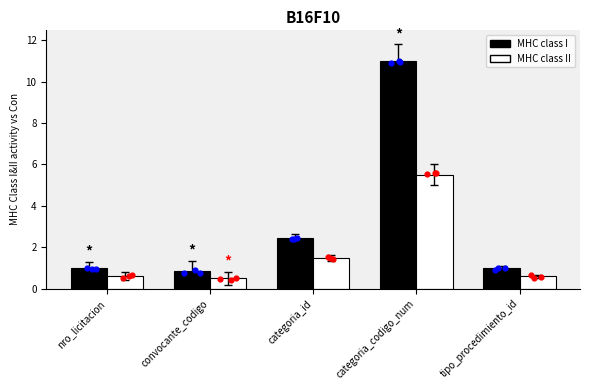

What are all the series names shown in the legend?

MHC class I, MHC class II